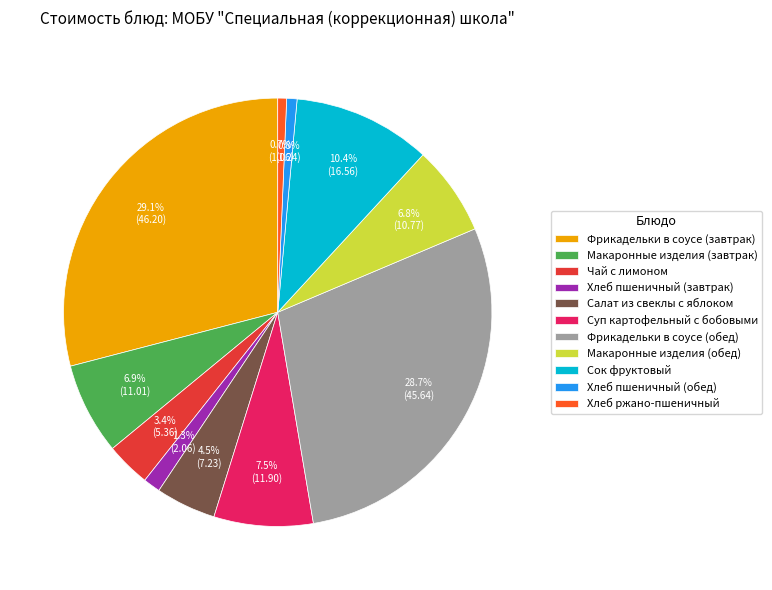

Is Сок фруктовый the majority of the pie?

No